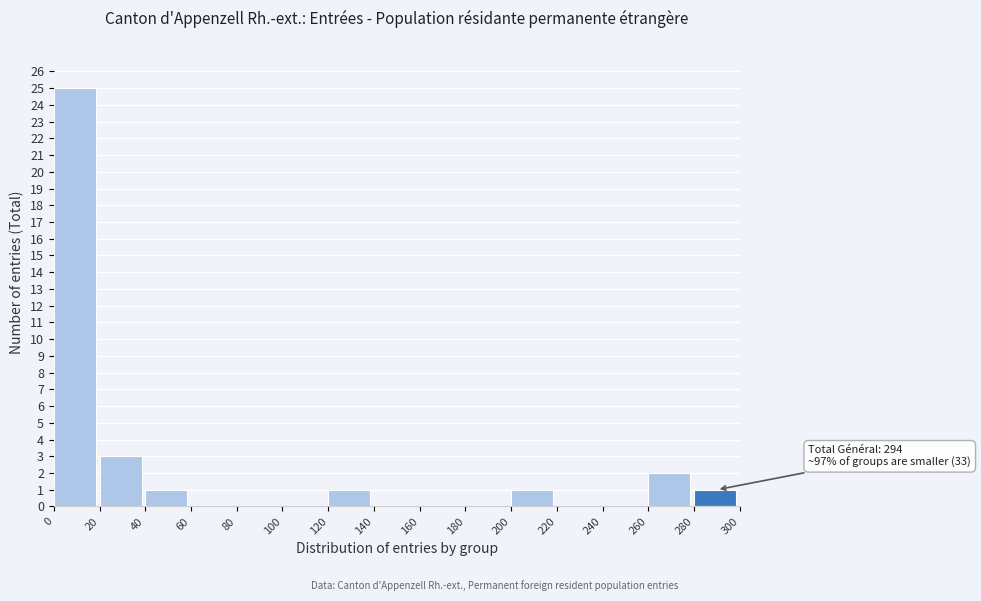

Which range on the x-axis has the tallest bar?

0 to 20